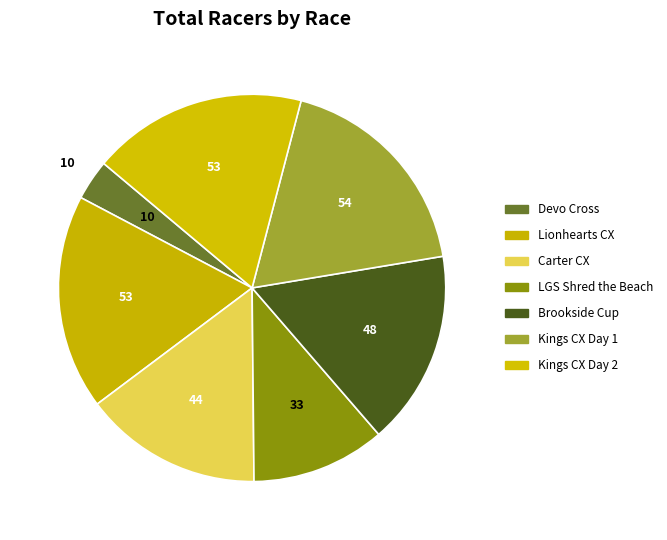

To the nearest percent, what portion does Devo Cross represent?

3%